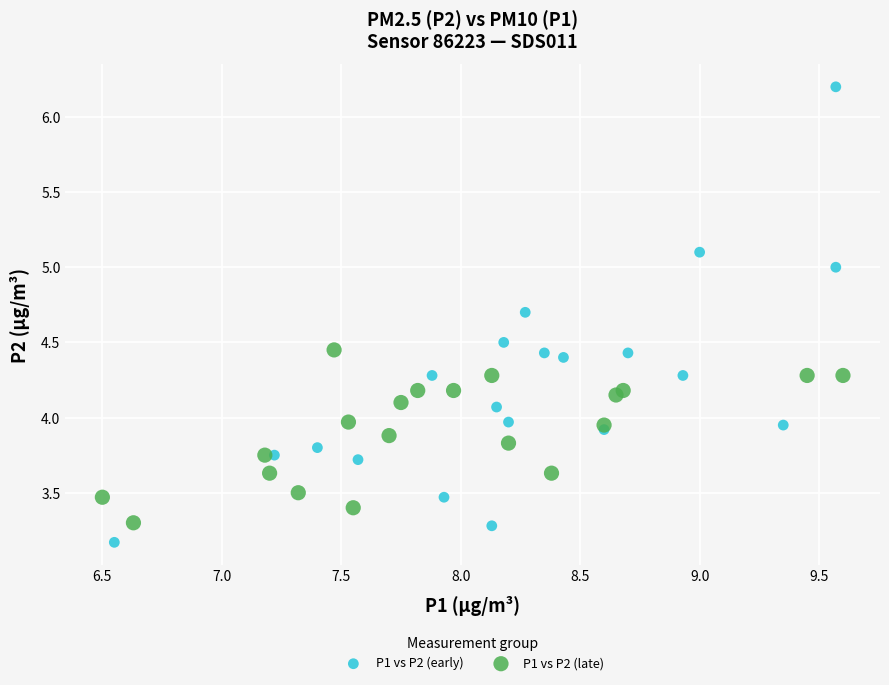

What are all the series names shown in the legend?

P1 vs P2 (early), P1 vs P2 (late)